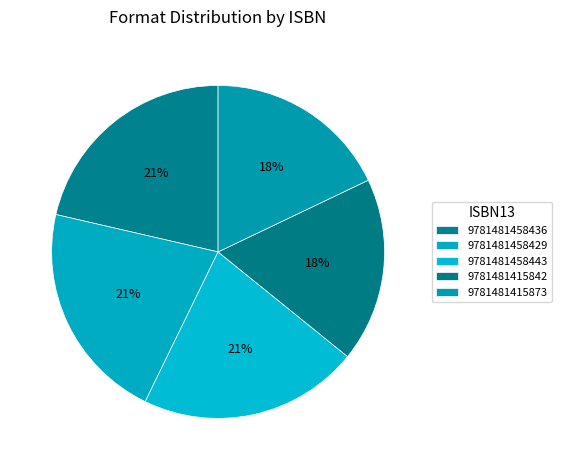

How many segments does this pie chart have?

5